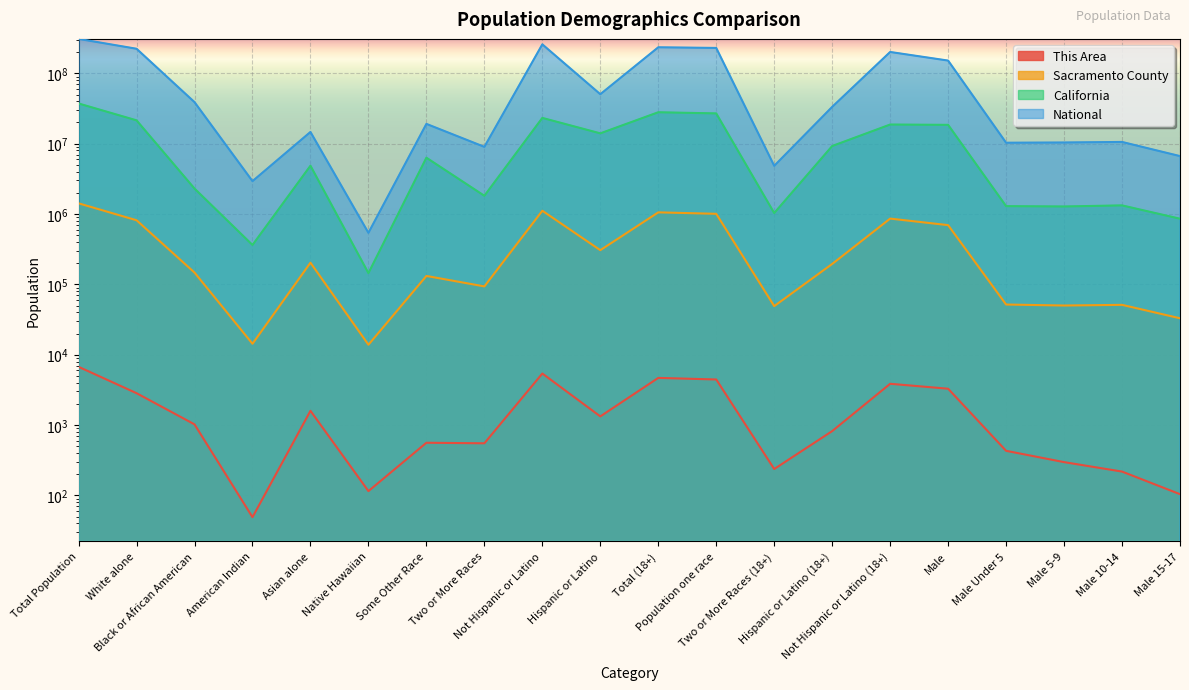

In This Area, how many points are higher than both neighbors (excluding endpoints)?

5